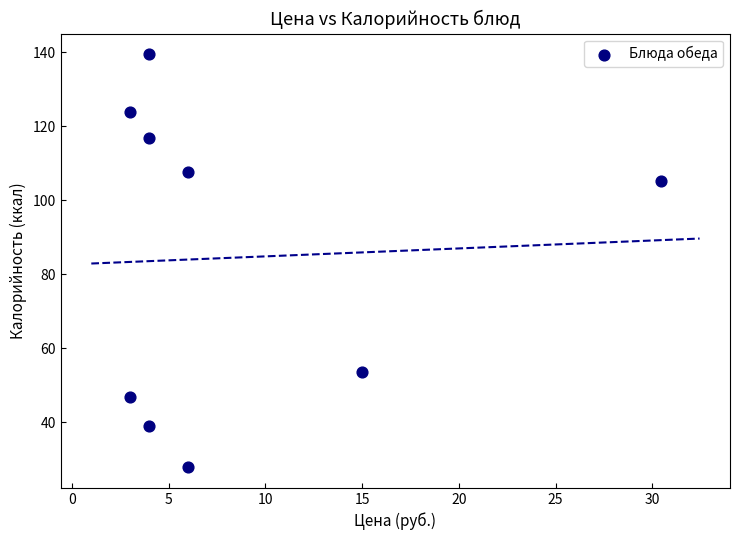

What Y value in the scatter plot is closest to 83?

105.3